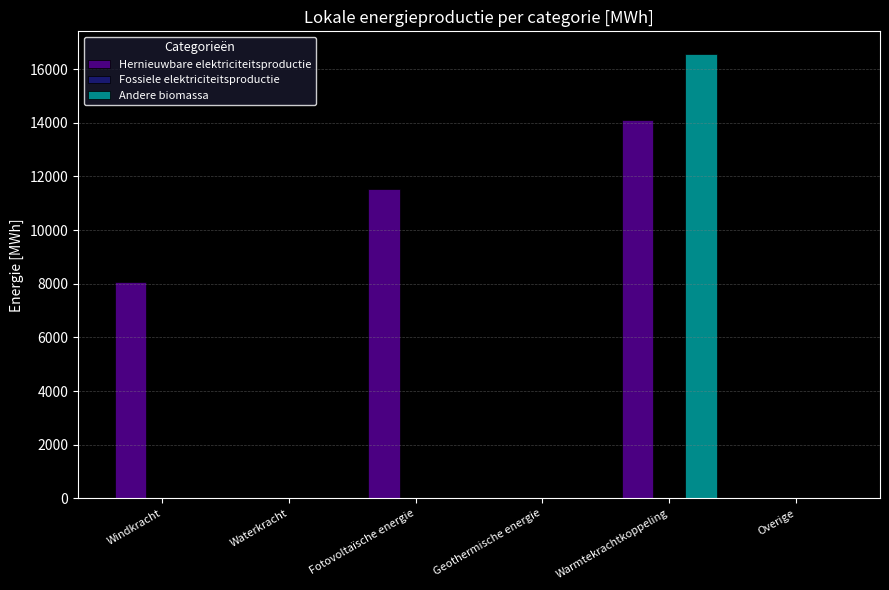

How many groups of bars are there?

6